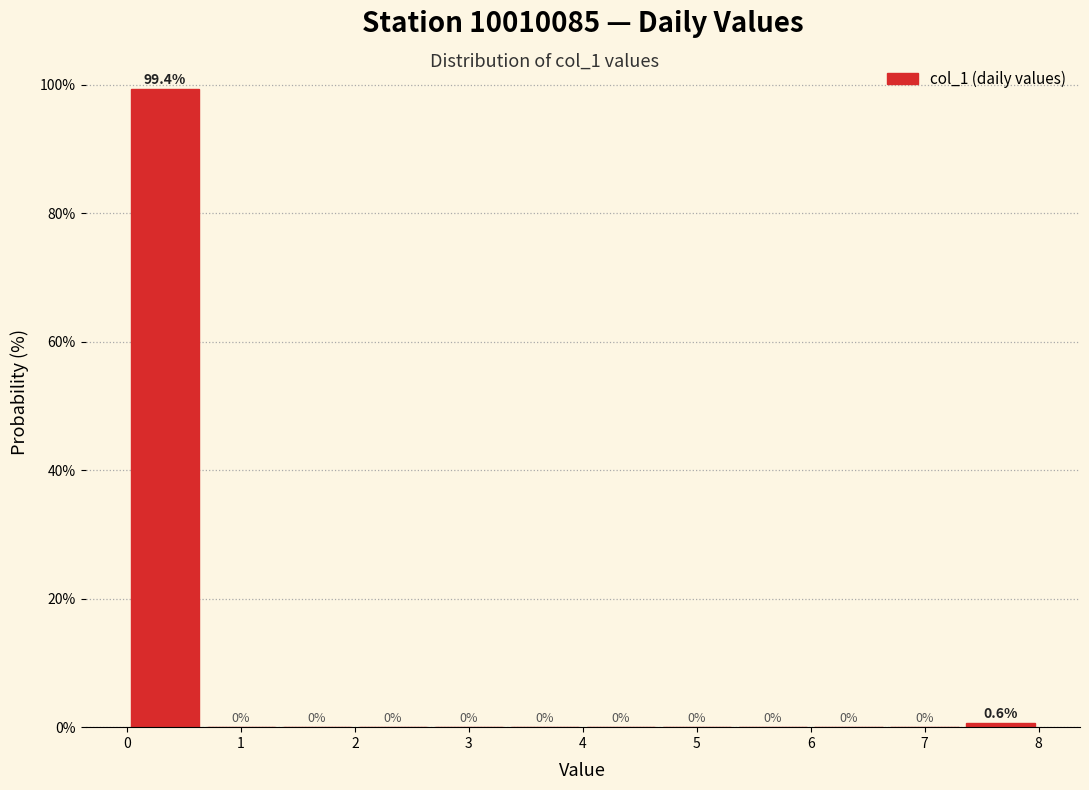

Reading left to right, list every bar in this chart as the range it spans on the x-axis followed by its height. The bar edges are not printed on the chart, so give them approximately, as read against the axis.

0.0 to 0.7: 99.4
0.7 to 1.3: 0.0
1.3 to 2.0: 0.0
2.0 to 2.7: 0.0
2.7 to 3.3: 0.0
3.3 to 4.0: 0.0
4.0 to 4.7: 0.0
4.7 to 5.3: 0.0
5.3 to 6.0: 0.0
6.0 to 6.7: 0.0
6.7 to 7.3: 0.0
7.3 to 8.0: 0.6